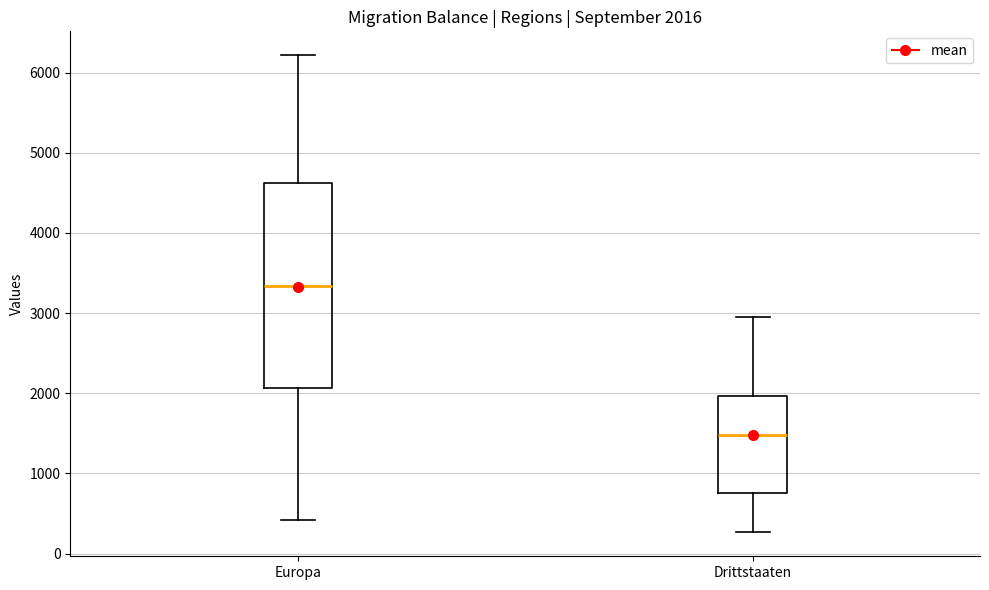

Which box is the tallest, from its lower edge to its upper edge?

Europa